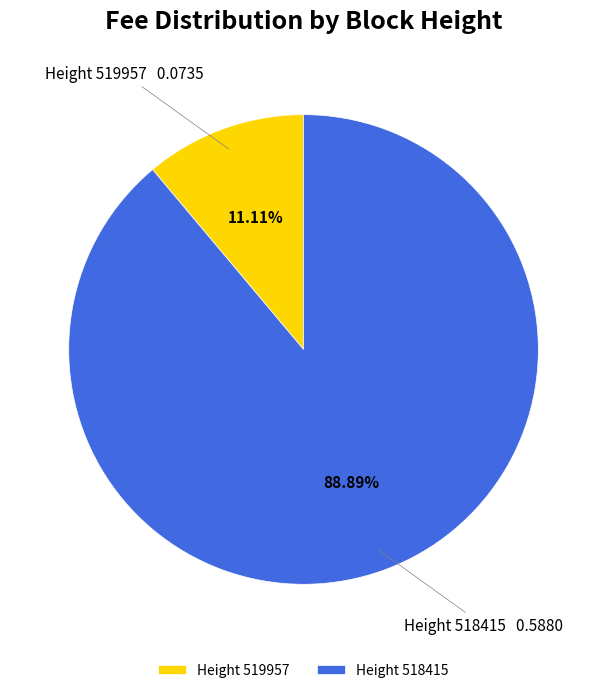

How many segments does this pie chart have?

2